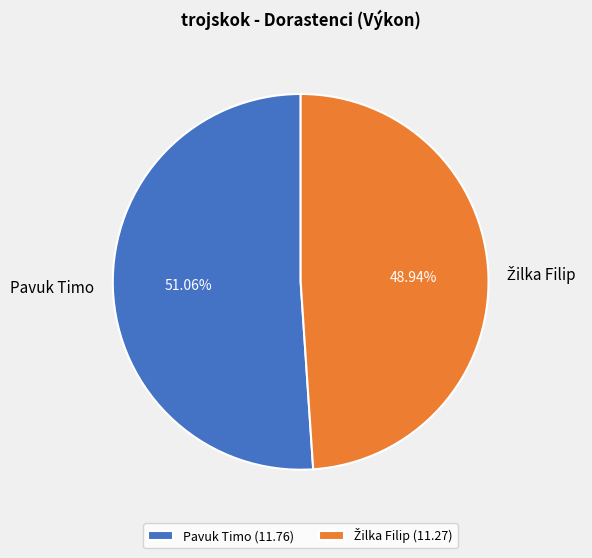

Does Pavuk Timo account for over 50% of the chart?

Yes